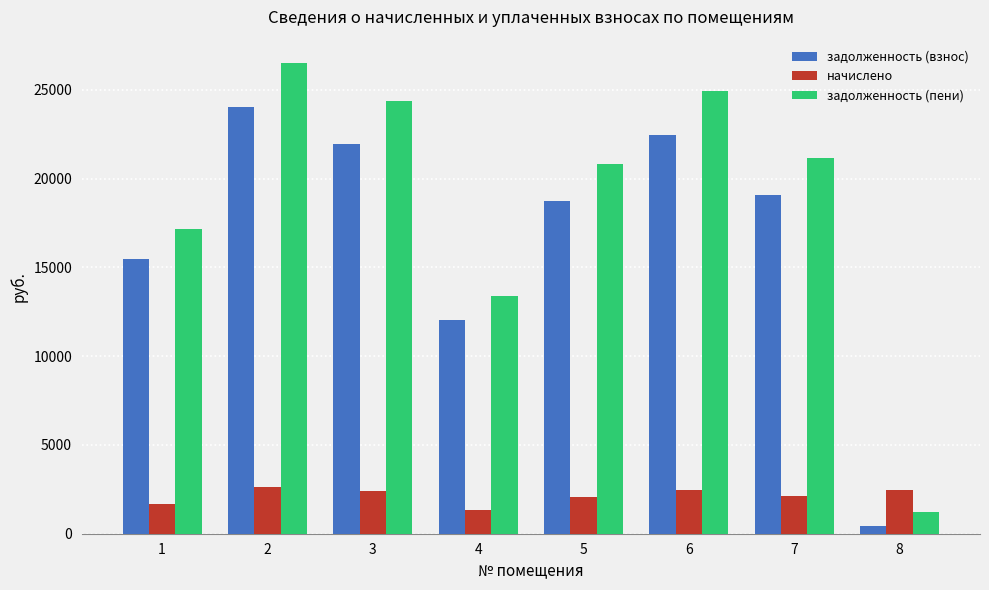

Which series has the largest total across all categories?

задолженность (пени)